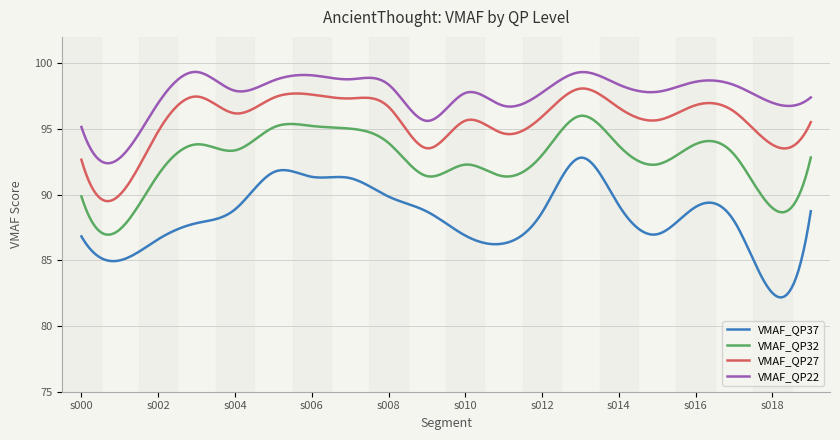

Rank the series by their average value, from highest to lowest.

VMAF_QP22, VMAF_QP27, VMAF_QP32, VMAF_QP37